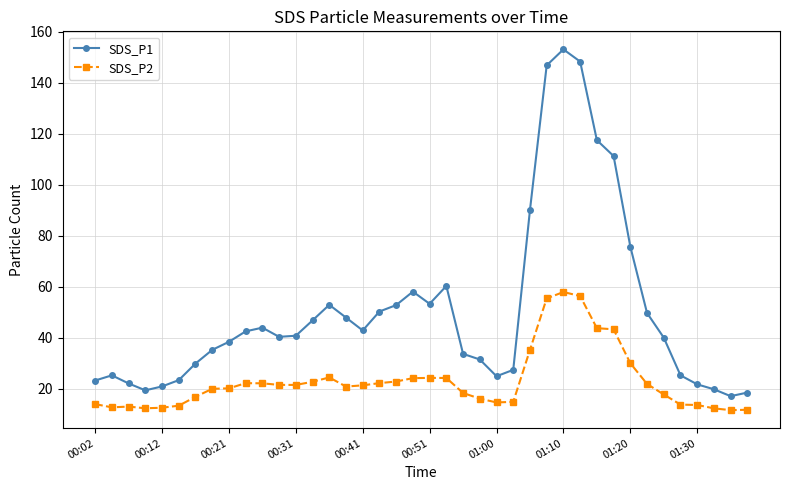

At how many categories does at least one series exceed 93?

5